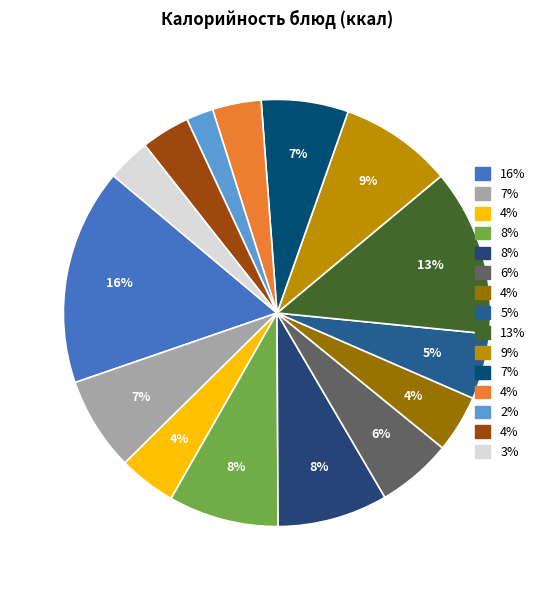

Count the number of slices in the pie.

15